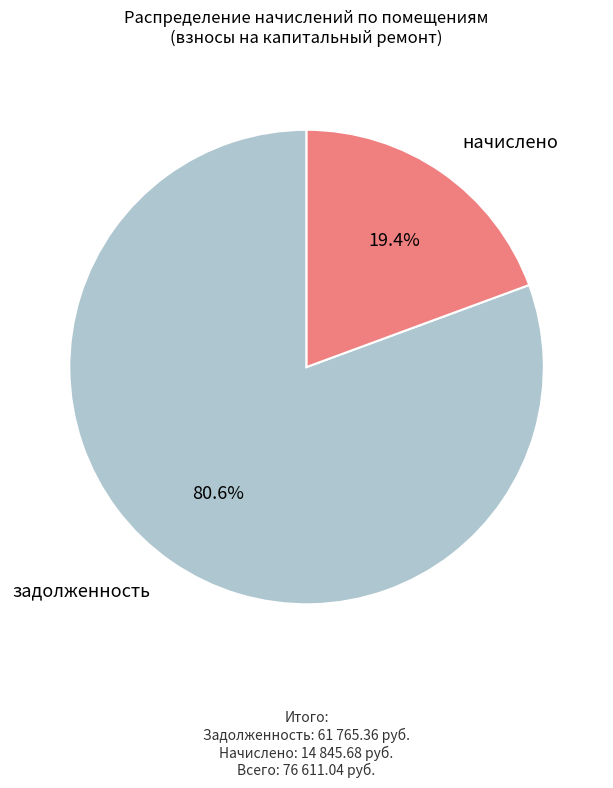

Is there a majority slice in this chart?

Yes